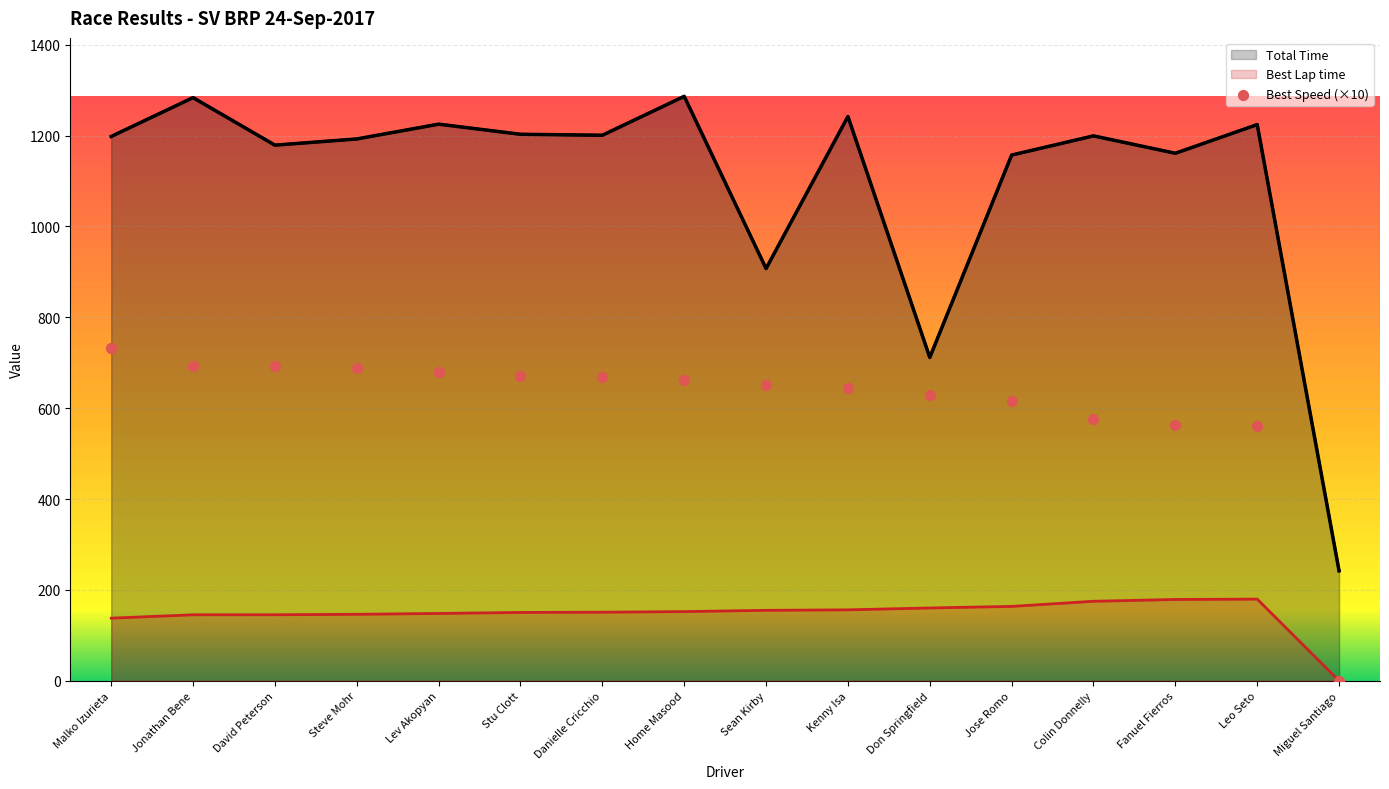

Which series reaches the maximum Y coordinate?

Total Time